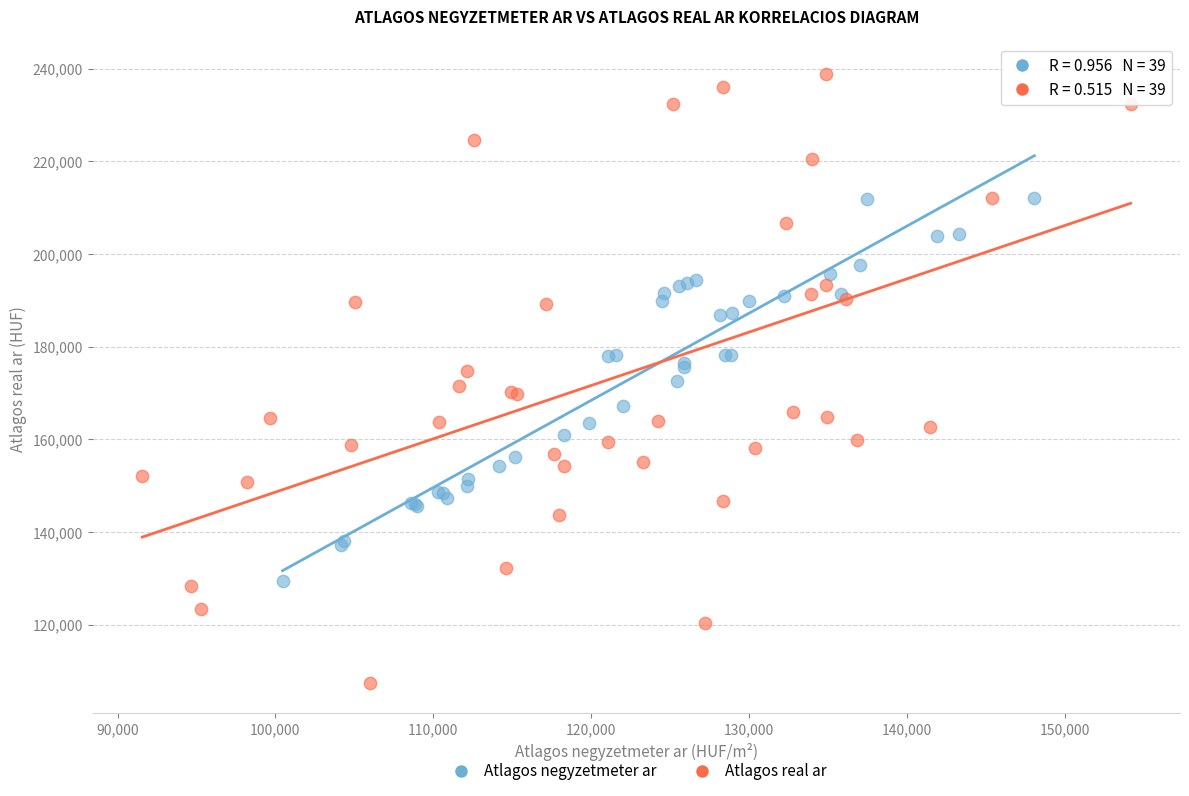

Which series has the largest Y range (max minus min)?

Atlagos real ar